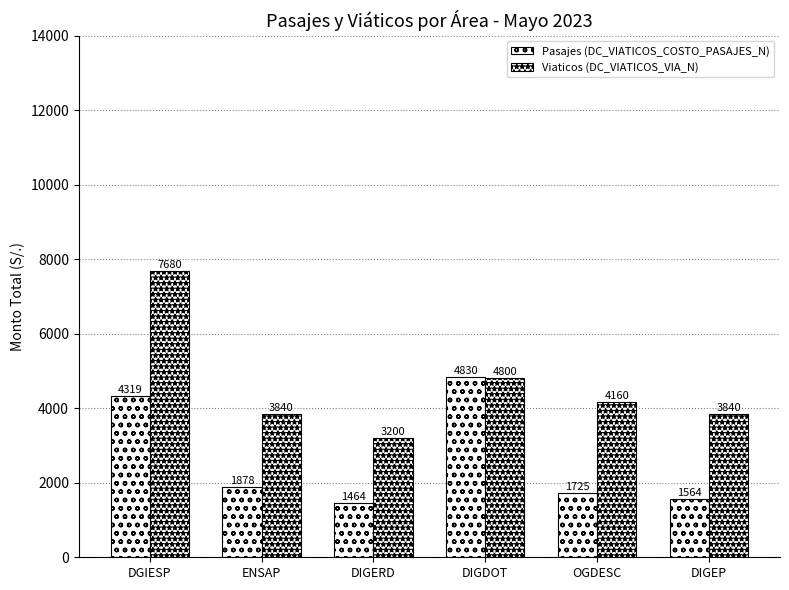

What is the value of the Viaticos (DC_VIATICOS_VIA_N) bar at the 5th from the left?

4160.0